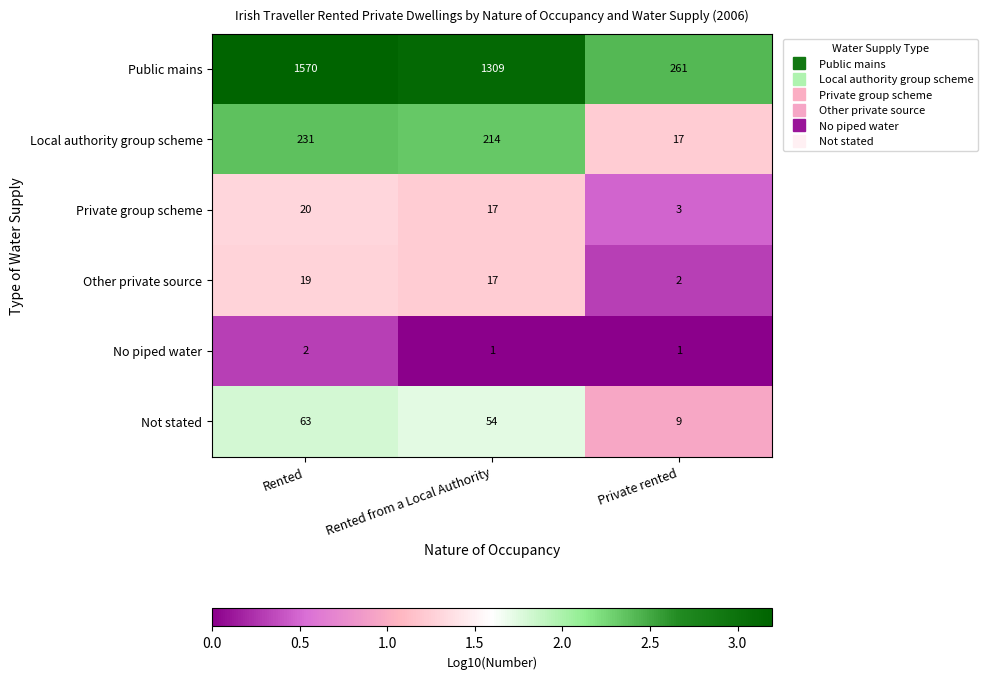

Rank the categories by Local authority group scheme value from lowest to highest.

Private rented, Rented from a Local Authority, Rented